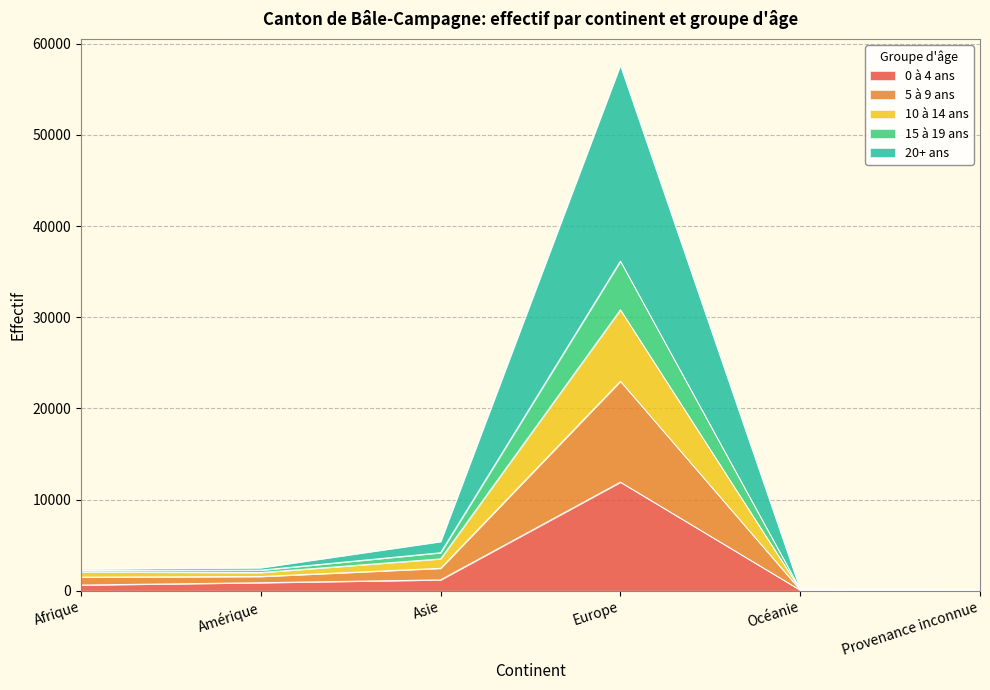

The value of 10 à 14 ans at Provenance inconnue is 15. True or false?

False